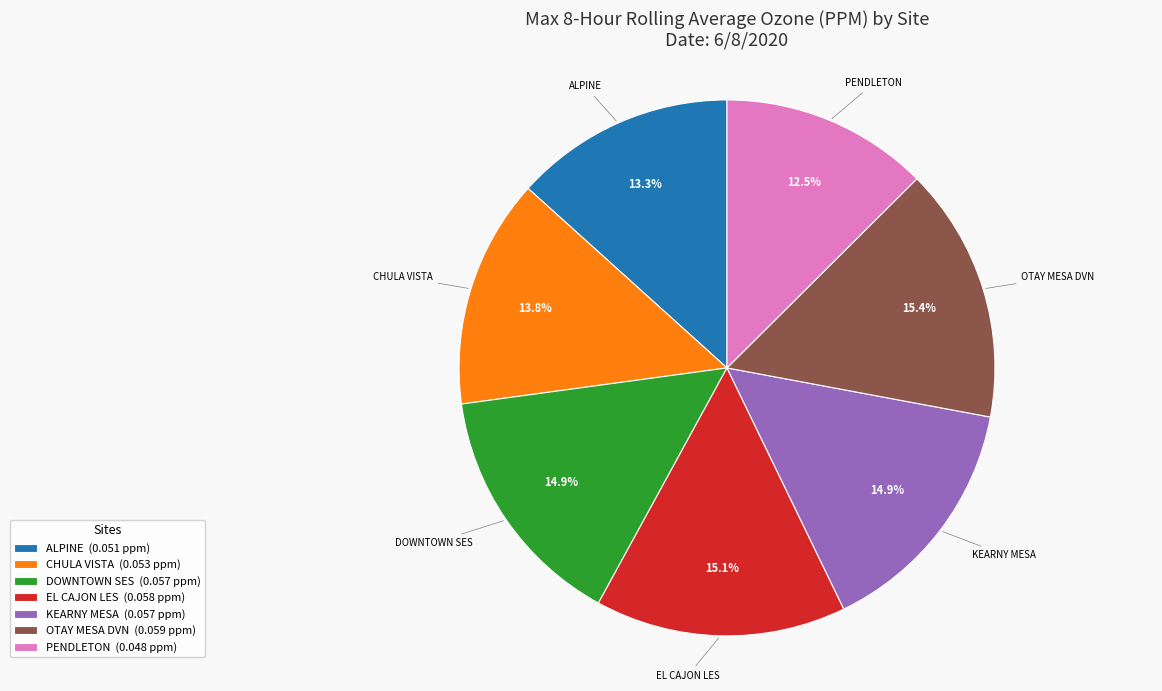

To the nearest percent, what is the average slice percentage?

14%